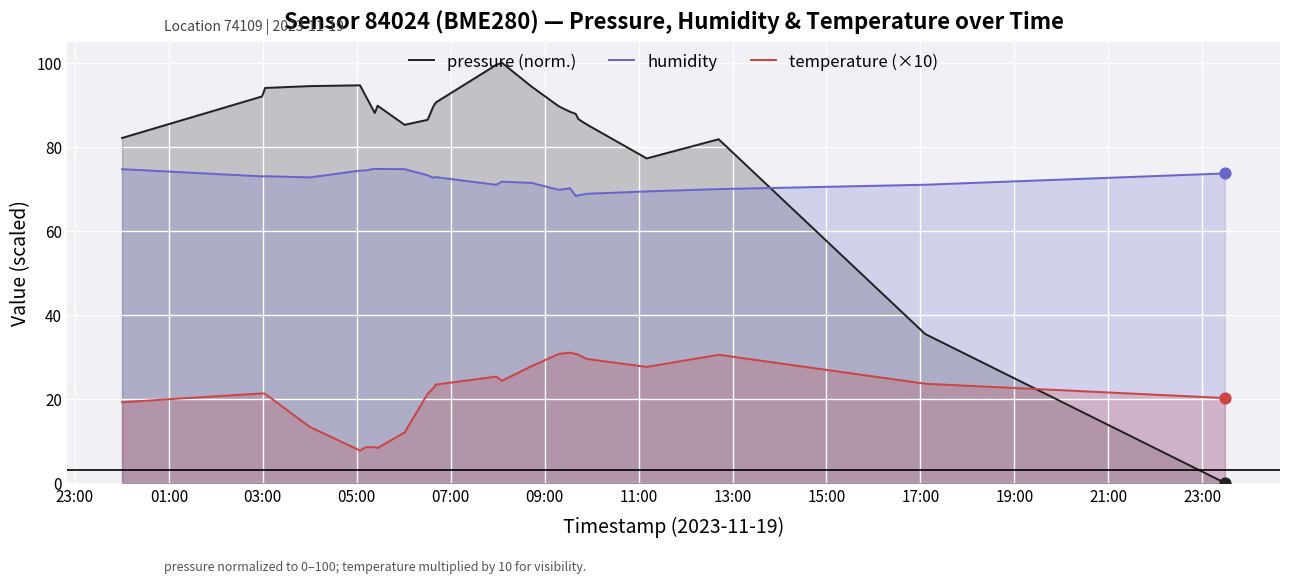

Which series has the largest total across all categories?

pressure (norm.)